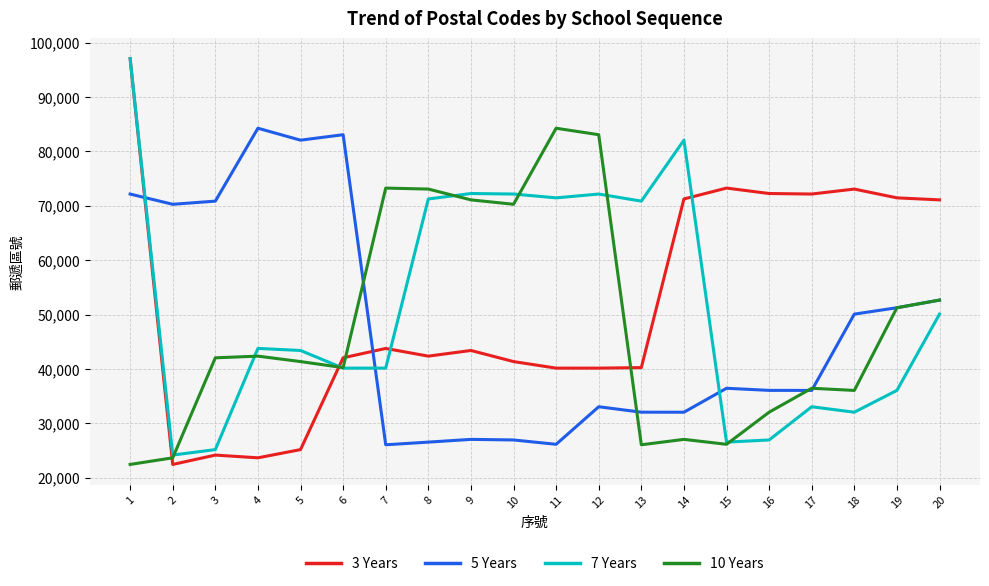

Which series has the widest spread of values?

3 Years